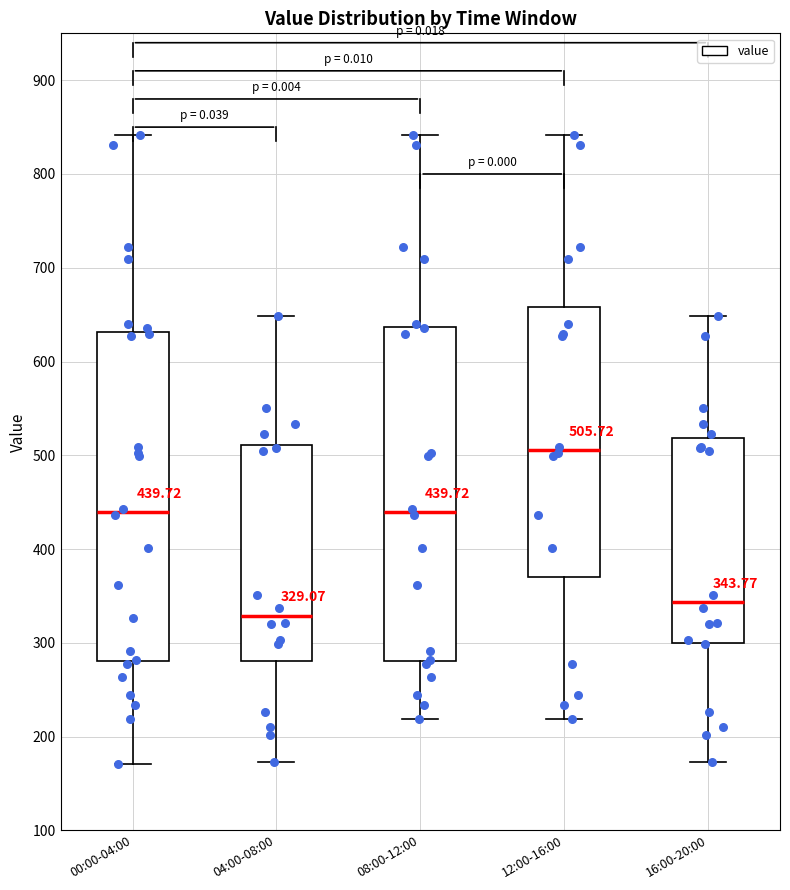

Which box has the lowest median line?

04:00-08:00